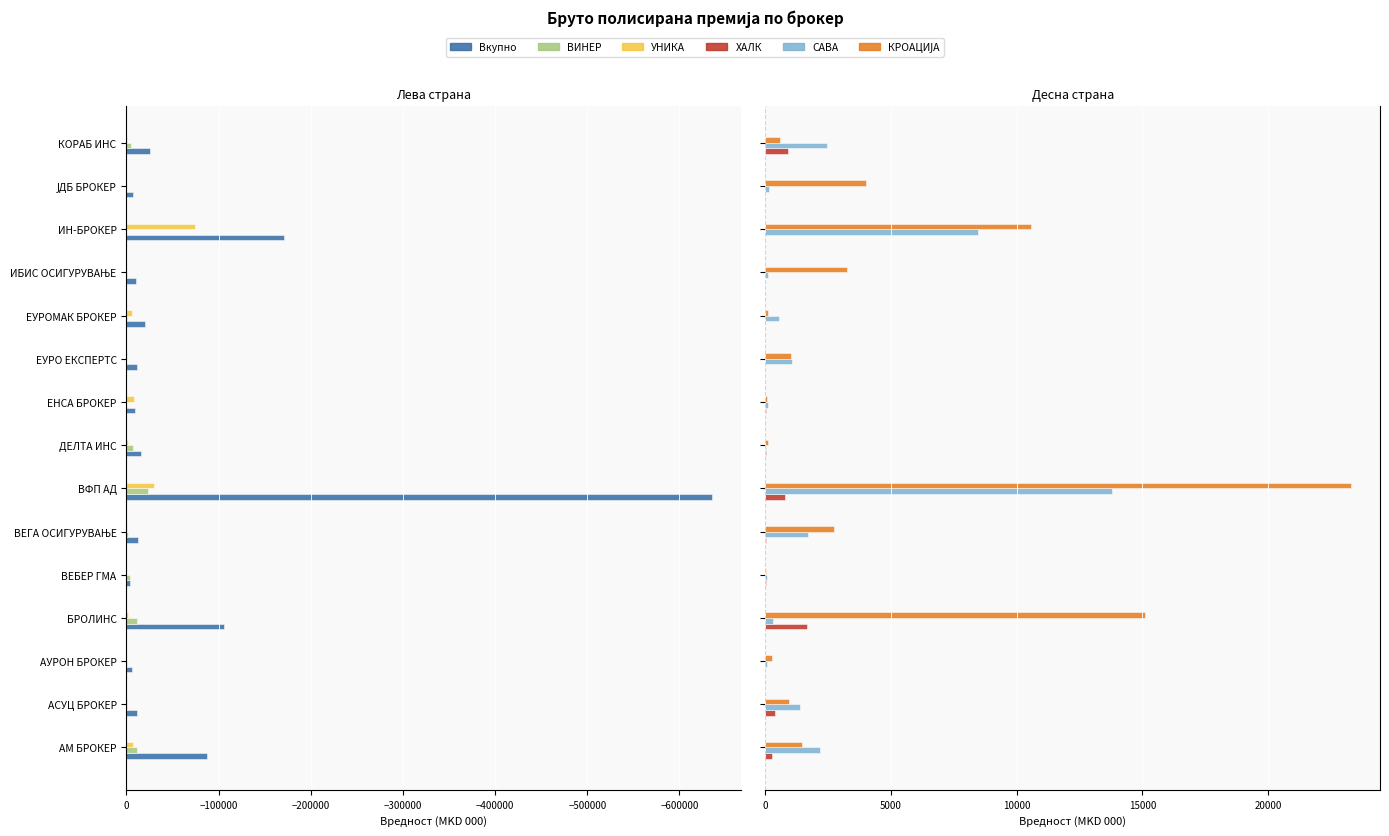

What value does the col_19 (Вкупно) series have at ЕНСА БРОКЕР, to the nearest 100?

-9000